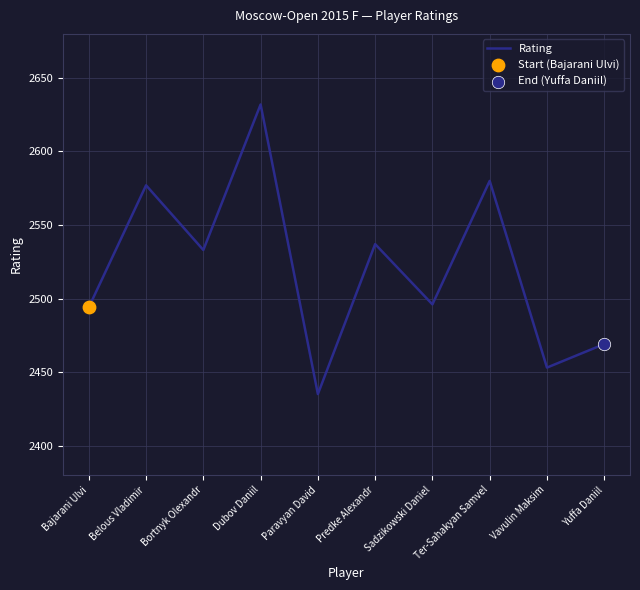

What is the ratio of the value at Bortnyk Olexandr to the value at Ter-Sahakyan Samvel?

1.0